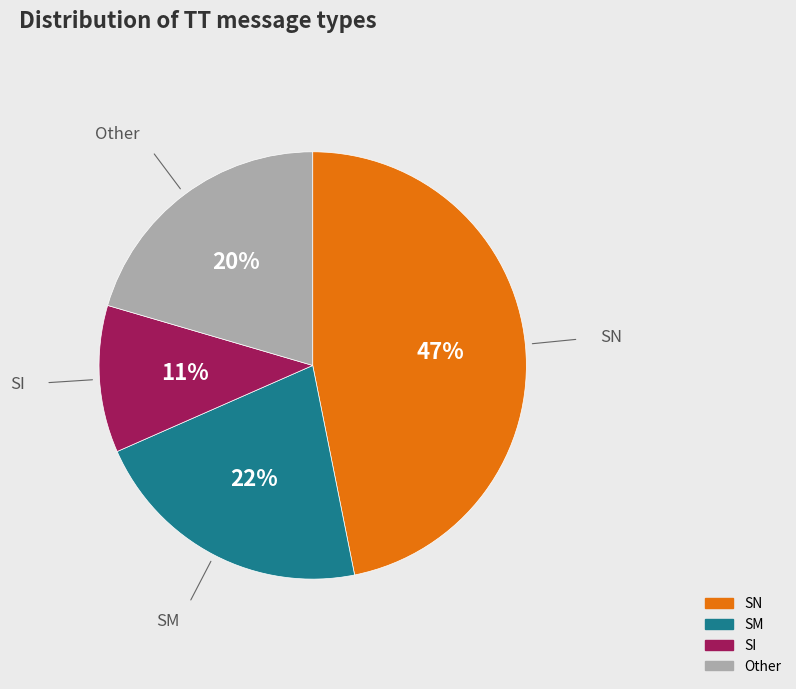

Which has a higher value, SN or Other?

SN